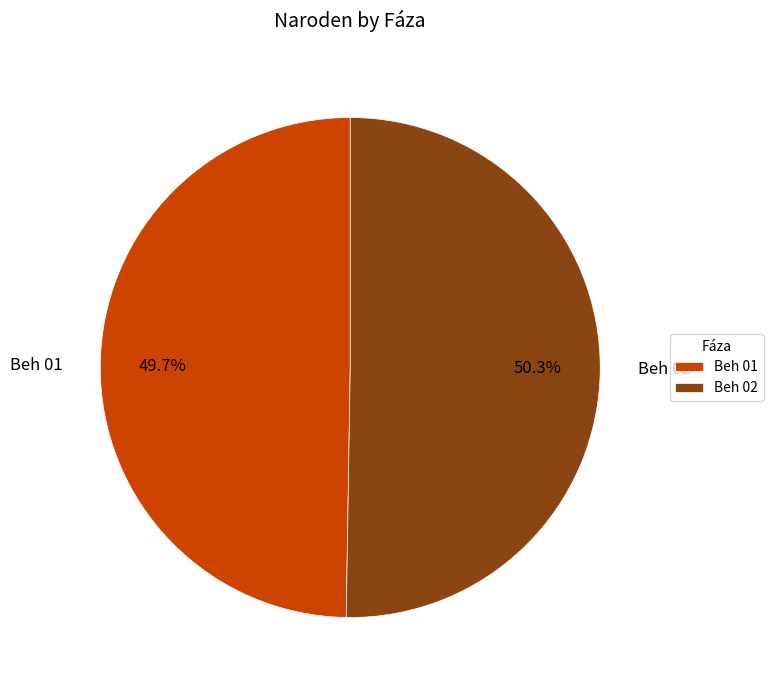

Which has a higher value, Beh 01 or Beh 02?

Beh 02